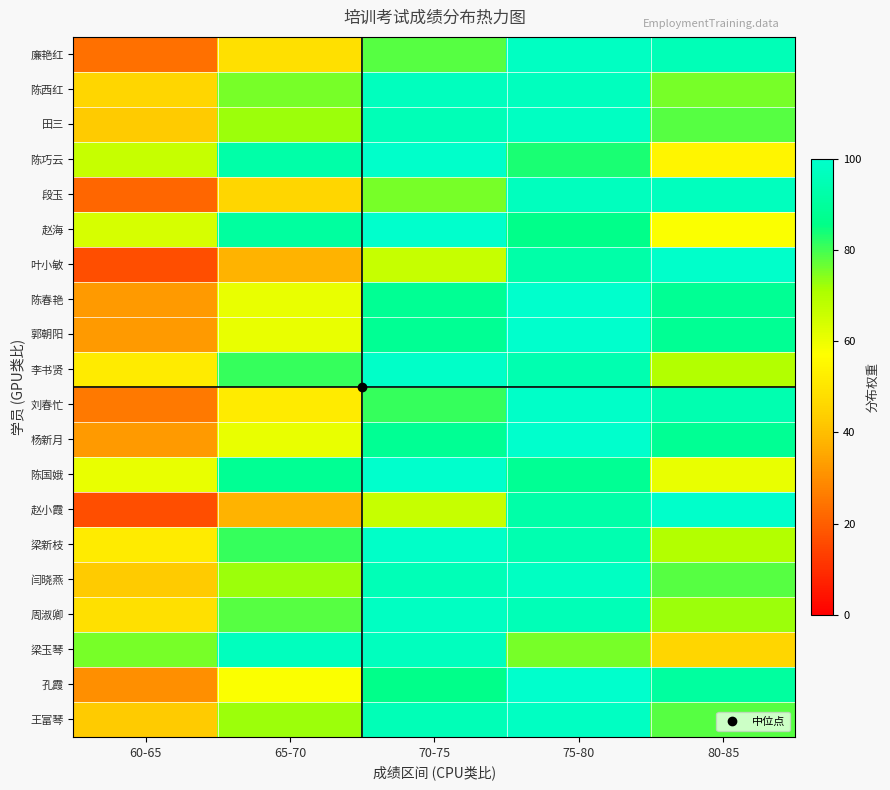

How many distinct data groups are displayed?

20